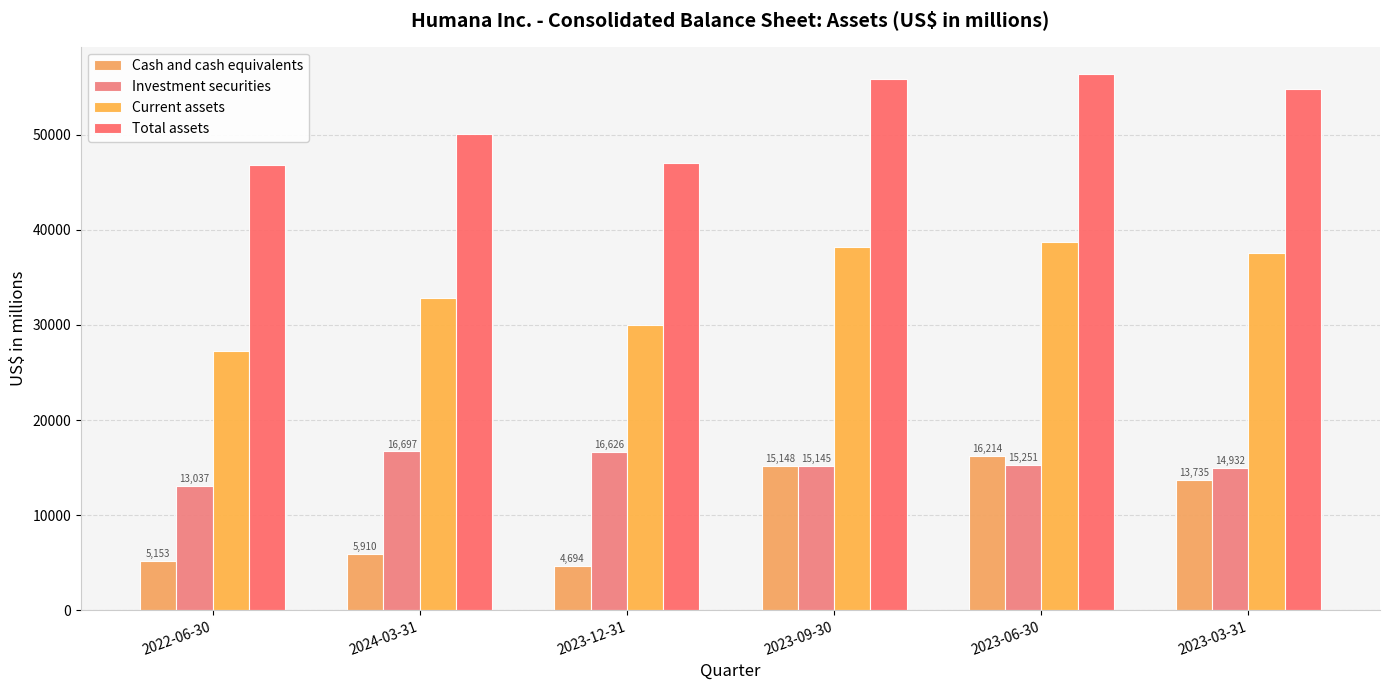

What is the value of the Cash and cash equivalents bar at the 1st from the left?

5153